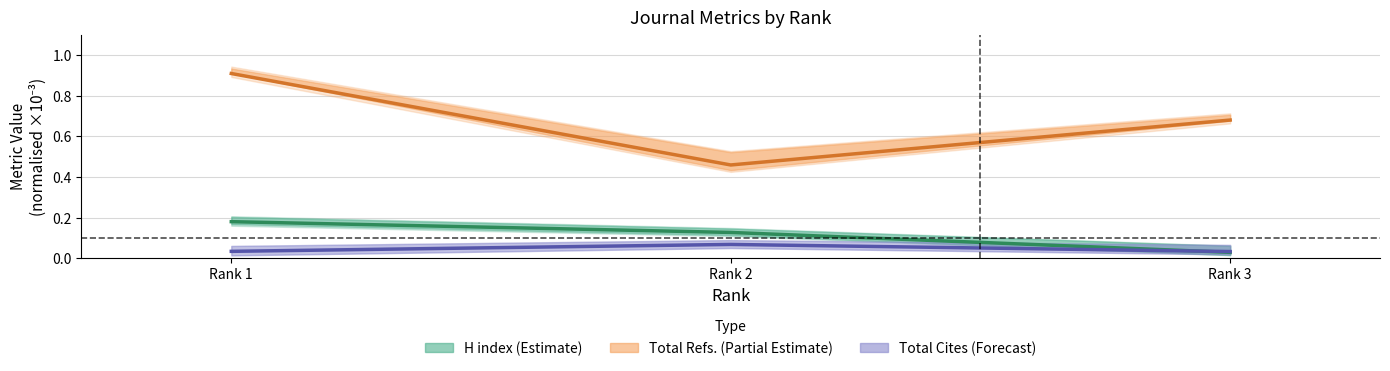

Rank the categories by Total Refs. value from highest to lowest.

Rank 1, Rank 3, Rank 2